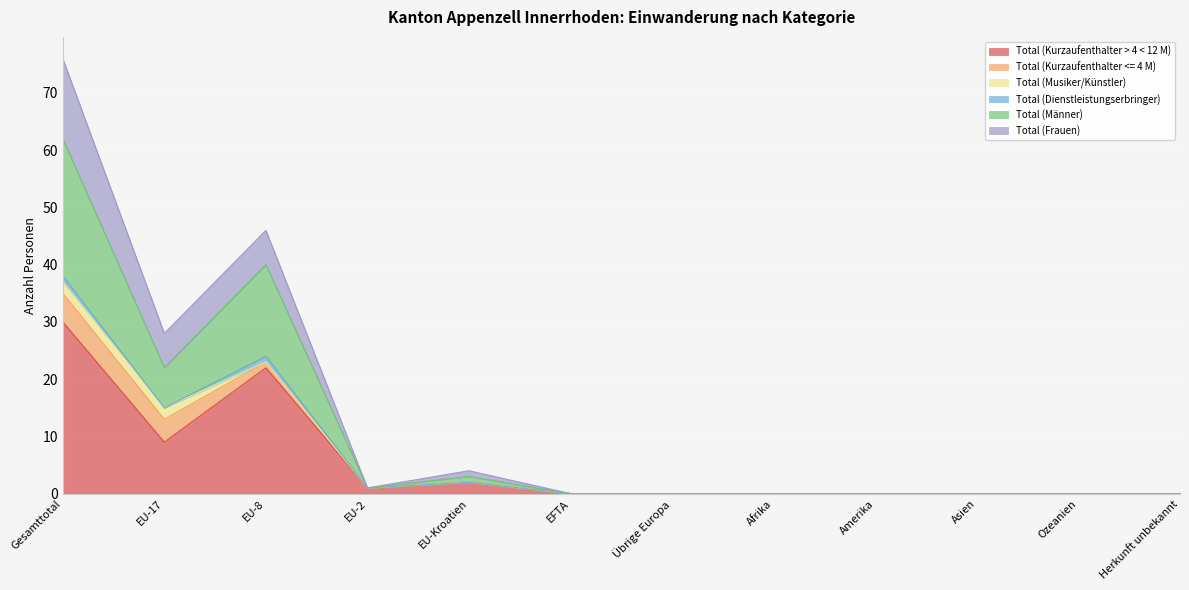

True or false: Total (Männer) and Total (Kurzaufenthalter > 4 < 12 M) cross at least once.

False